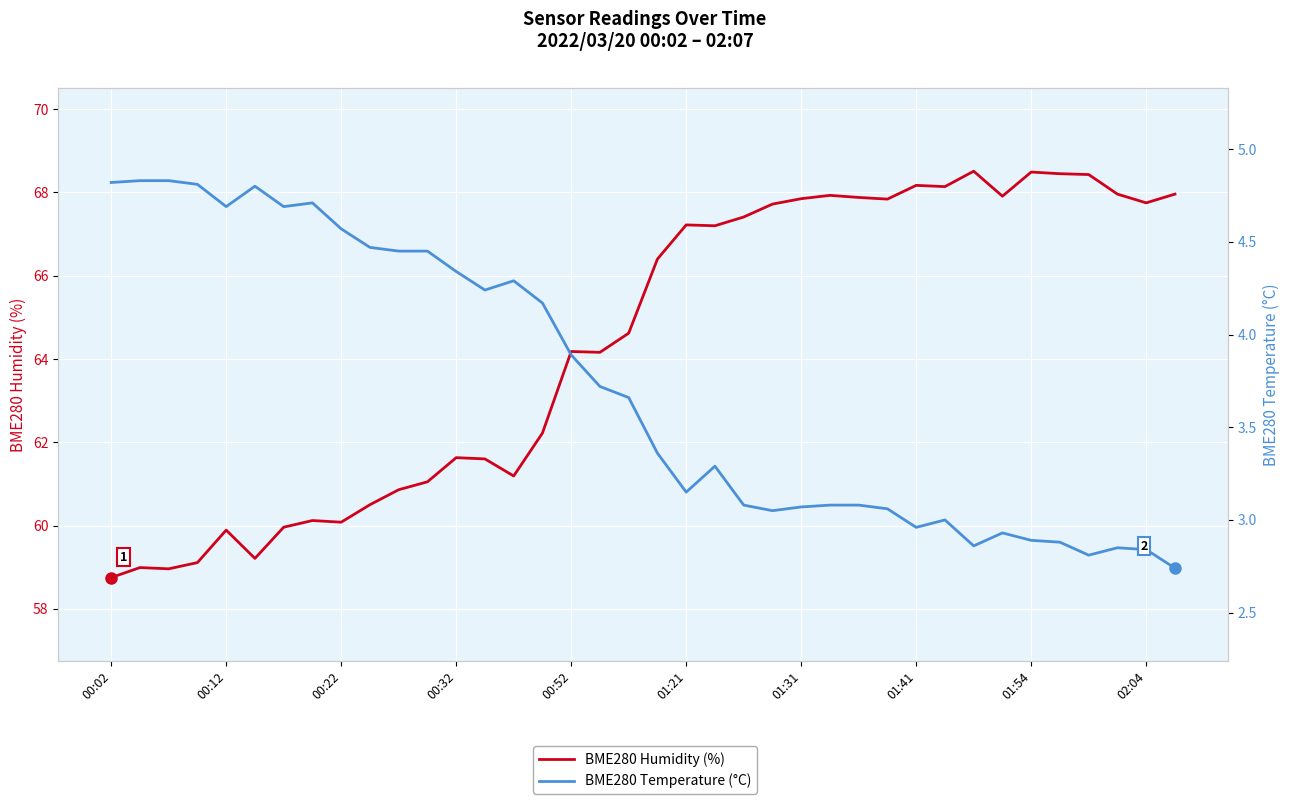

Which series has the largest total across all categories?

BME280 Humidity (%)